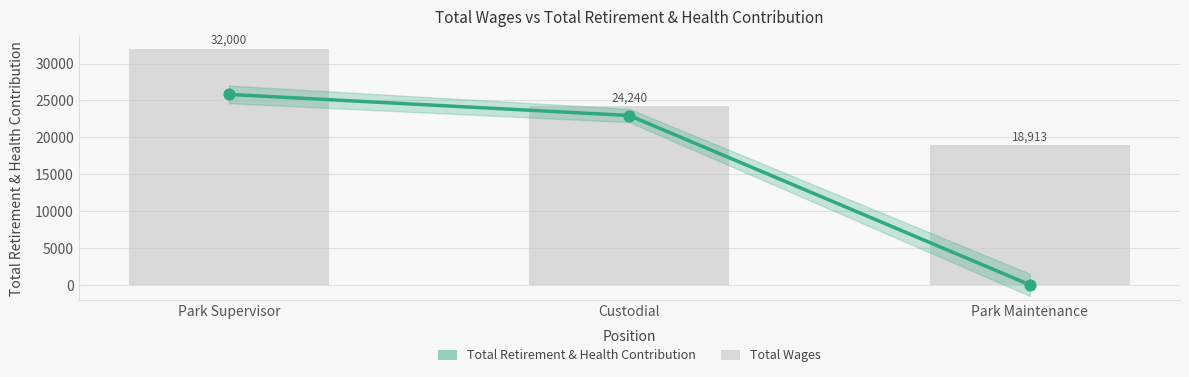

What is the change in value from Park Supervisor to Park Maintenance?

-25820